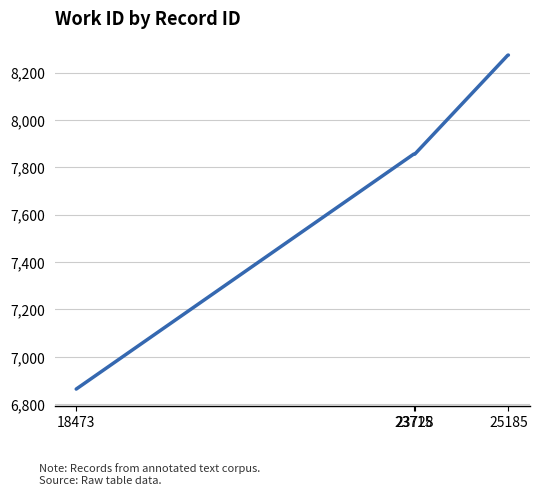

What is the maximum value shown in the chart?

8274